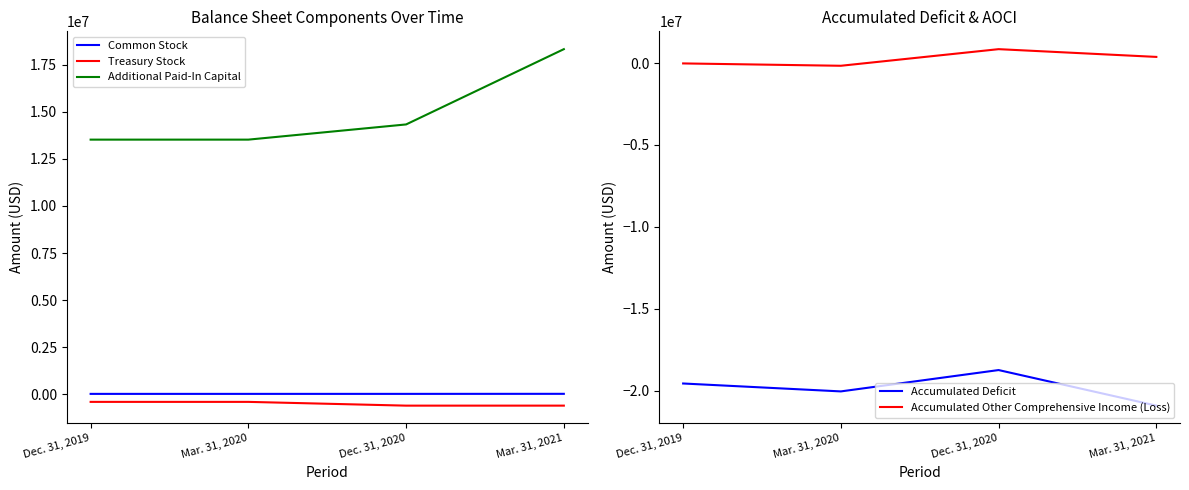

Reading left to right, transcribe all the data shown in this chart.

Common Stock: Dec. 31, 2019=13225	Mar. 31, 2020=13225	Dec. 31, 2020=13484	Mar. 31, 2021=16066
Treasury Stock: Dec. 31, 2019=-411854	Mar. 31, 2020=-411854	Dec. 31, 2020=-611854	Mar. 31, 2021=-611204
Additional Paid-In Capital: Dec. 31, 2019=13525749	Mar. 31, 2020=13525749	Dec. 31, 2020=14333285	Mar. 31, 2021=18333867
Accumulated Deficit: Dec. 31, 2019=-19571610	Mar. 31, 2020=-20054920	Dec. 31, 2020=-18750824	Mar. 31, 2021=-20924727
Accumulated Other Comprehensive Income (Loss): Dec. 31, 2019=-16339	Mar. 31, 2020=-160101	Dec. 31, 2020=854896	Mar. 31, 2021=381318